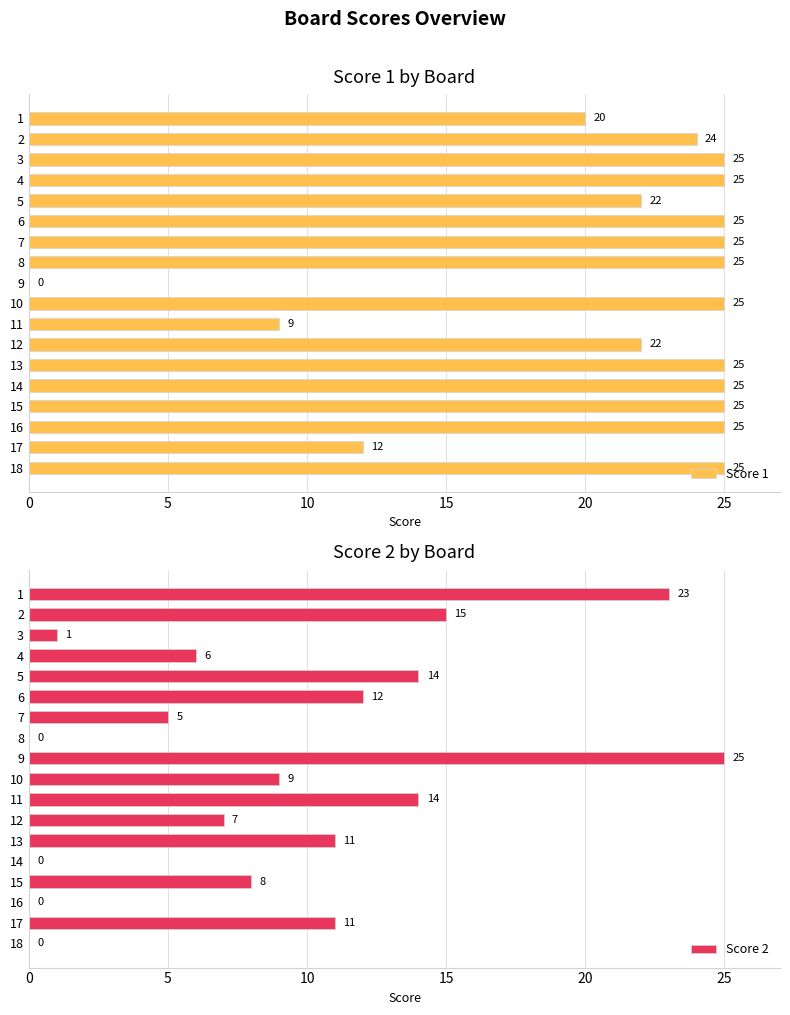

At how many categories does at least one series exceed 20?

16